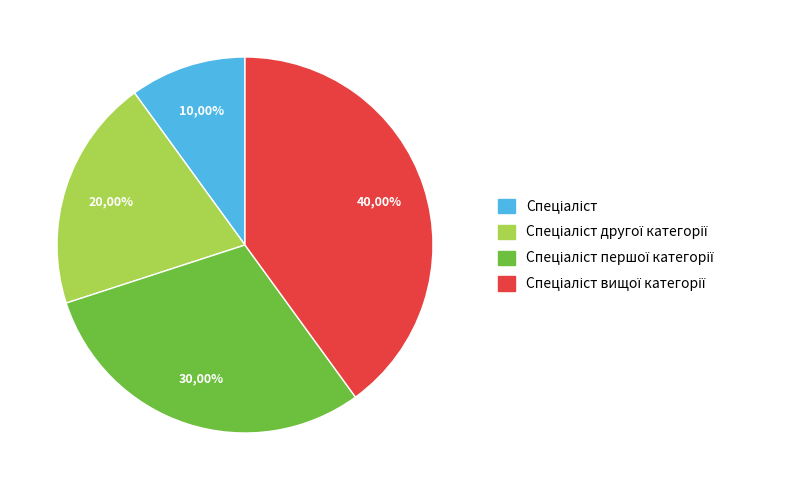

The Спеціаліст slice represents 1% of the pie. True or false?

False